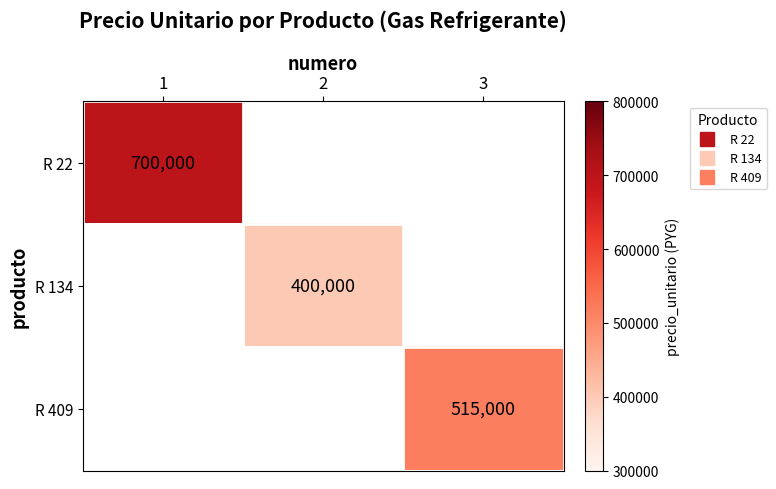

At which label is R 22 closest to 700000?

1